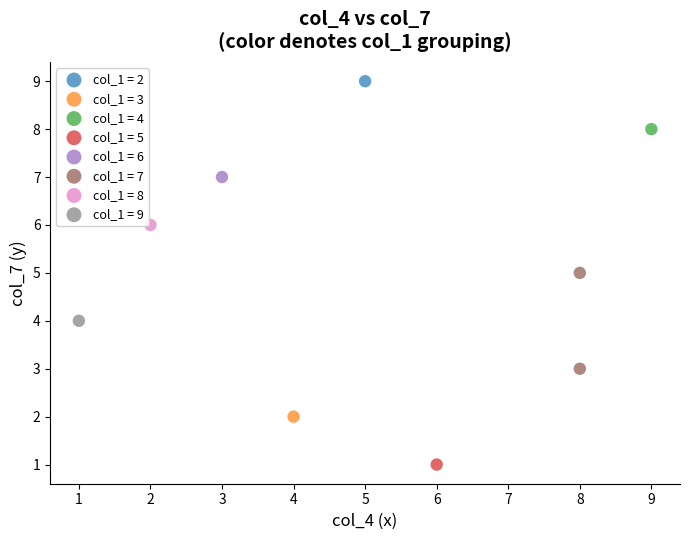

Which series reaches the minimum Y coordinate?

col_1 = 5